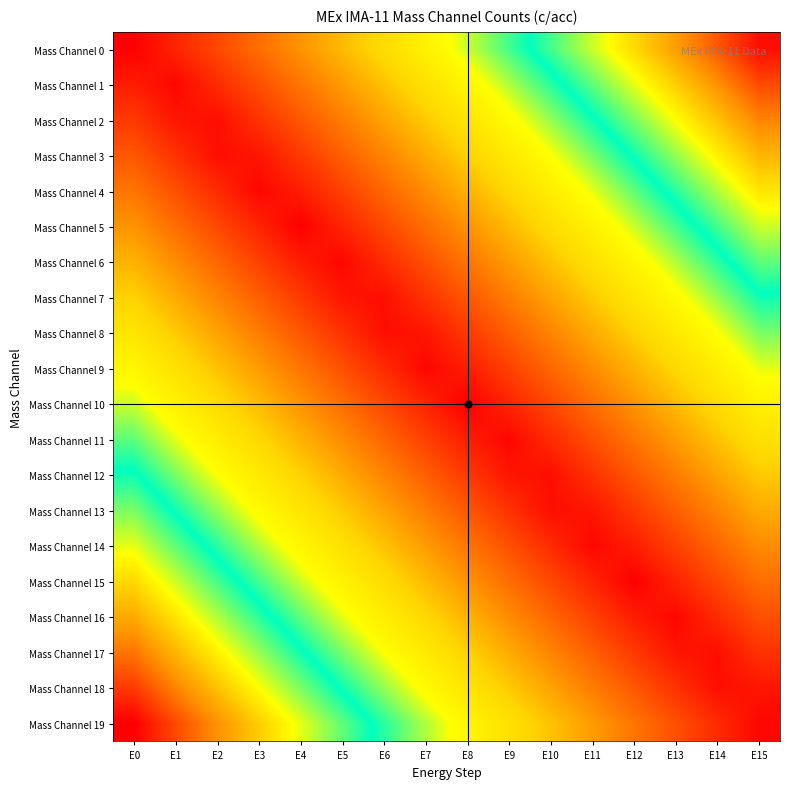

Which has a higher value, E13 or E7?

E13